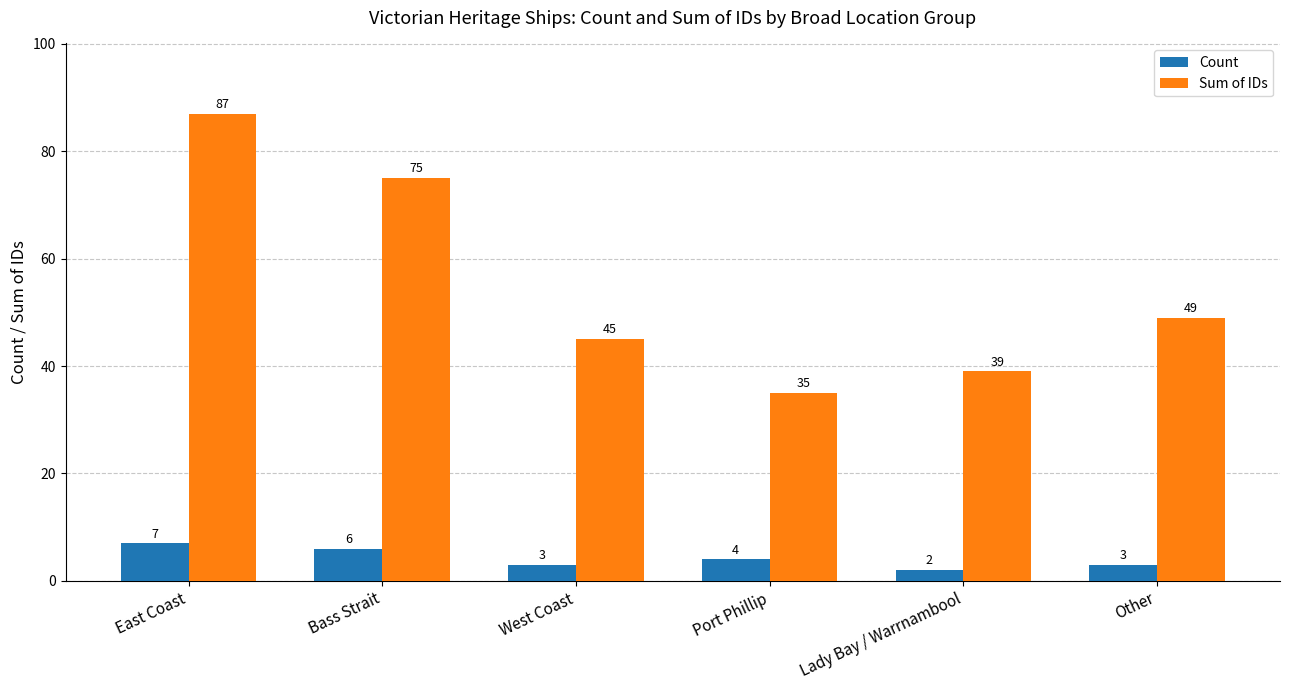

What value does the Sum of IDs series have at East Coast?

87